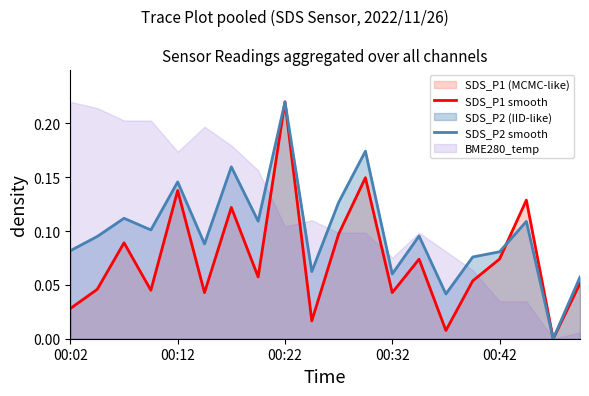

Which series ends up on top after the final intersection of SDS_P2 smooth and SDS_P1 smooth?

SDS_P1 smooth